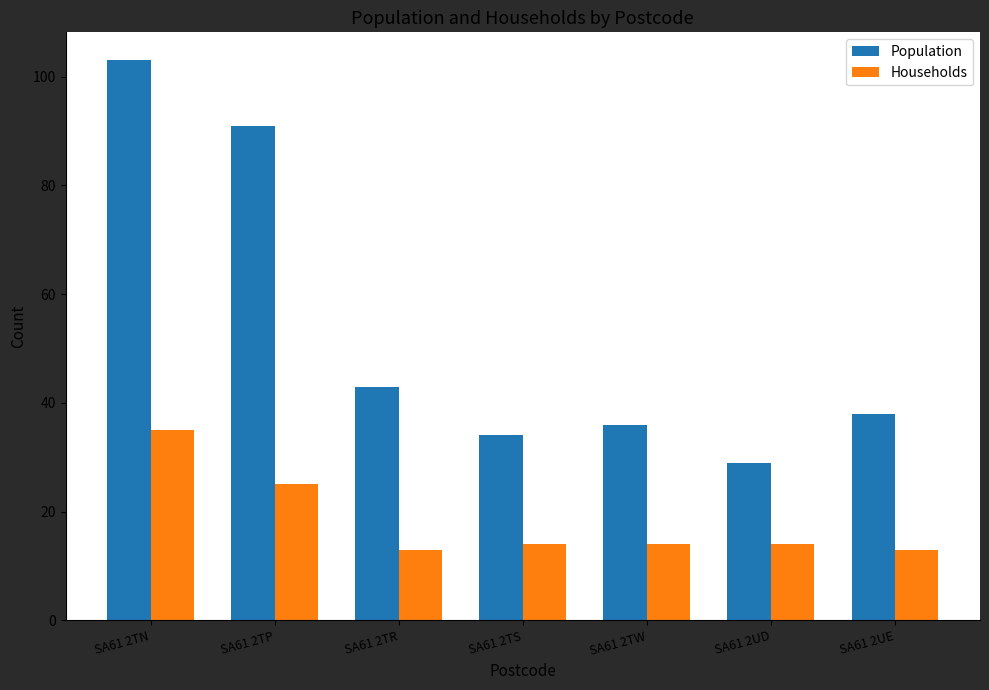

Is the value of Population at SA61 2UE greater than the value of Households at SA61 2TS?

Yes